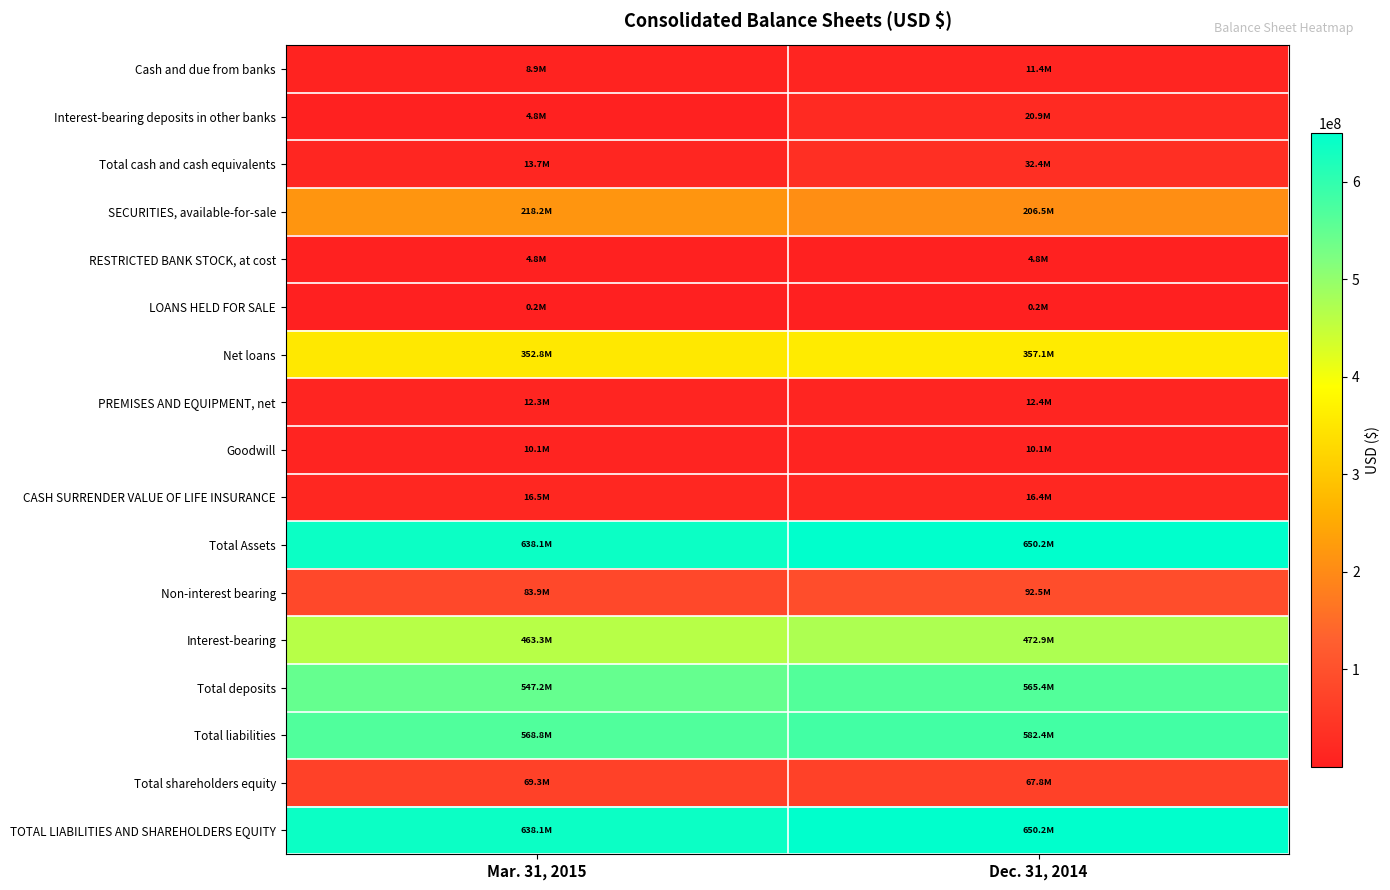

What is the maximum value shown in the chart?

650199661